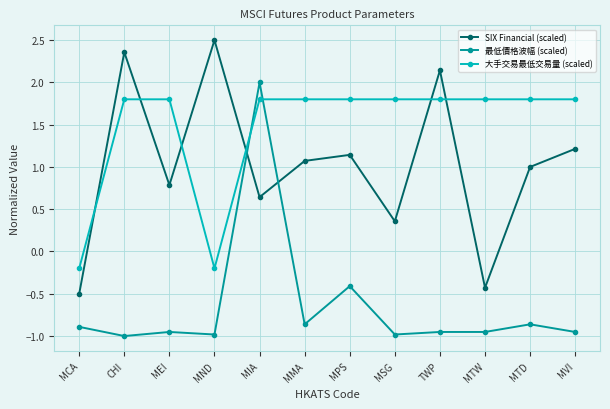

What is the maximum value shown in the chart?

2.5